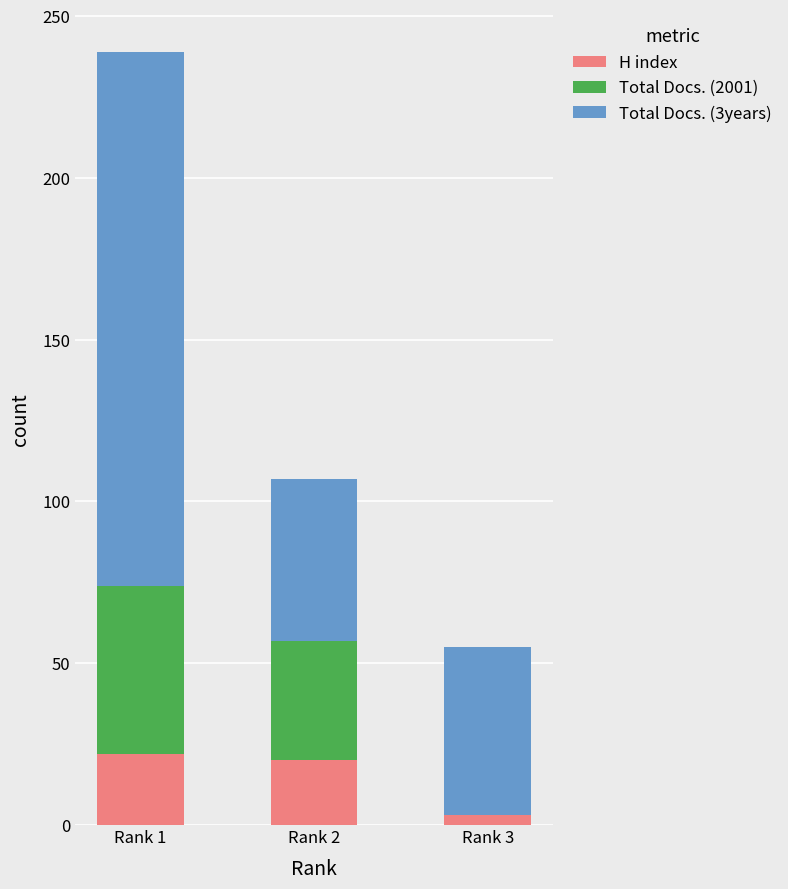

Are the bars grouped side by side (vs. stacked)?

No